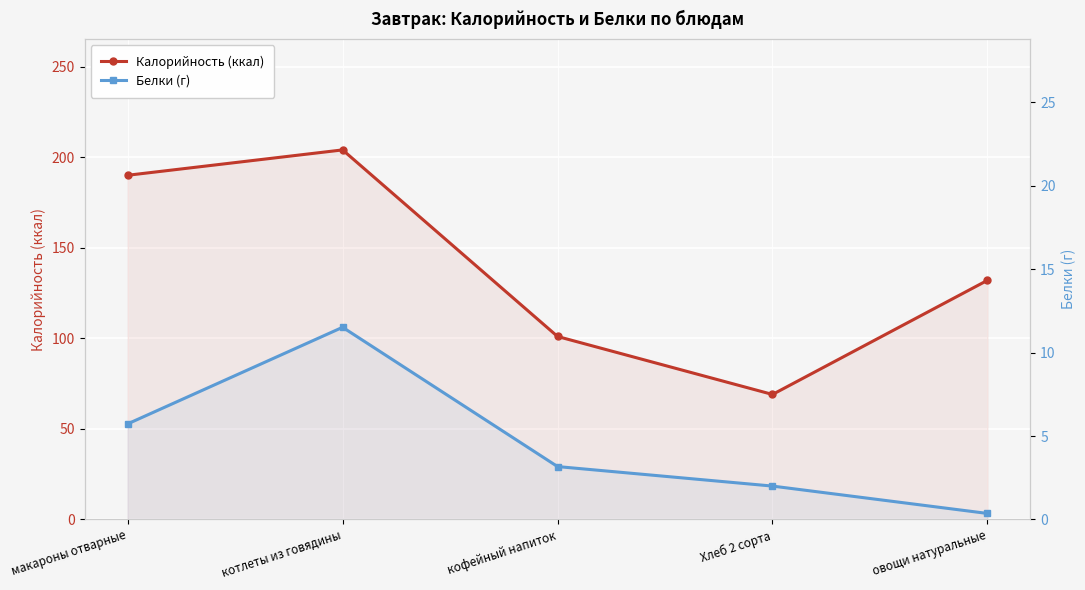

True or false: Белки (г) has more than 1 points higher than both neighbors.

False